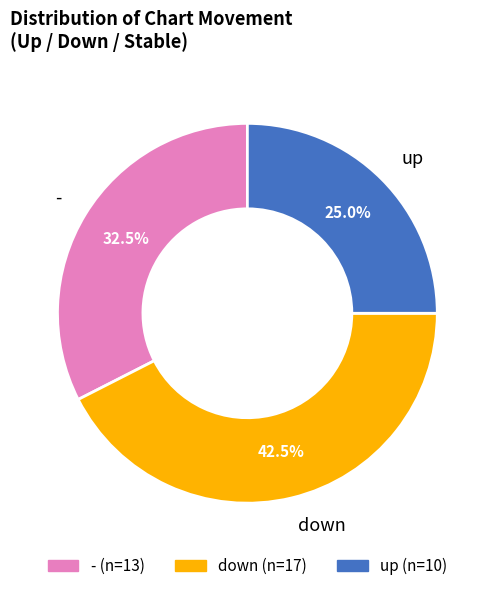

The up slice represents 48% of the pie. True or false?

False